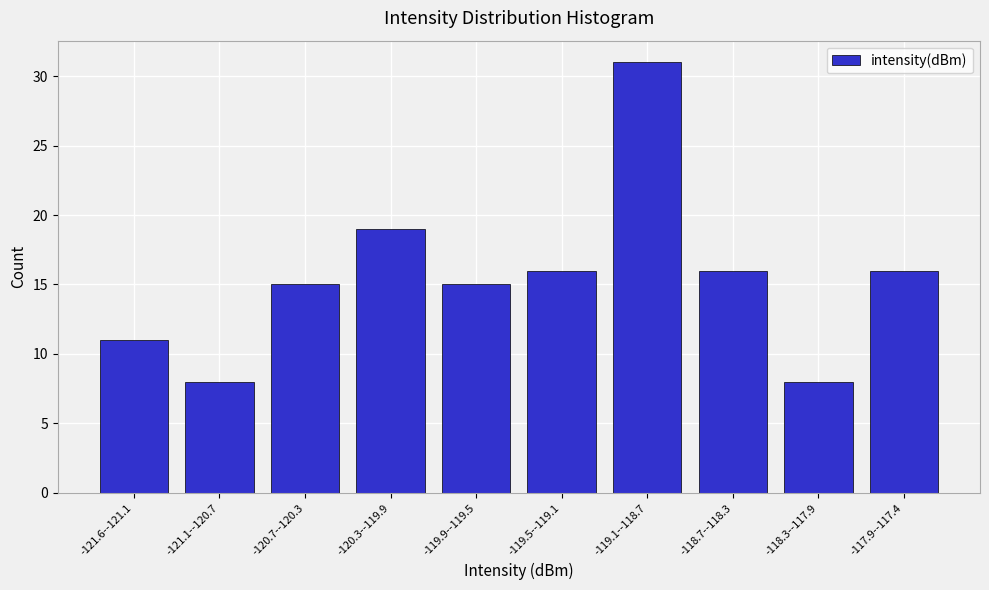

Reading left to right, extract all data points from this chart.

11	8	15	19	15	16	31	16	8	16